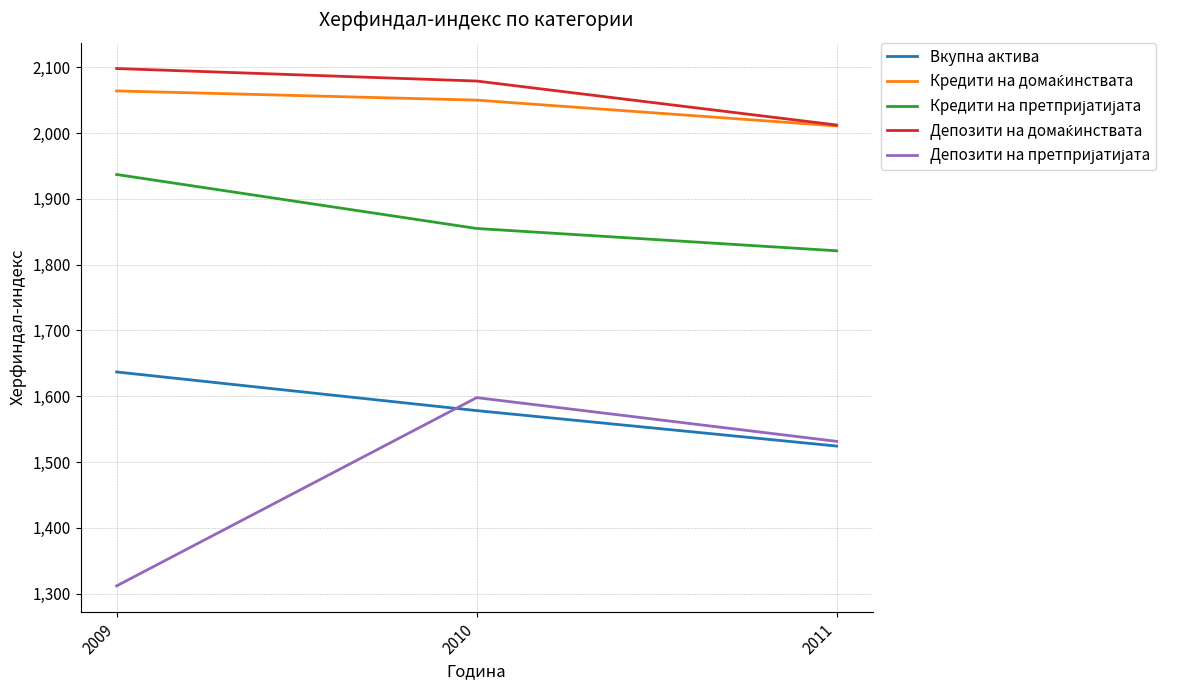

Is this an area chart (filled region under the line)?

No